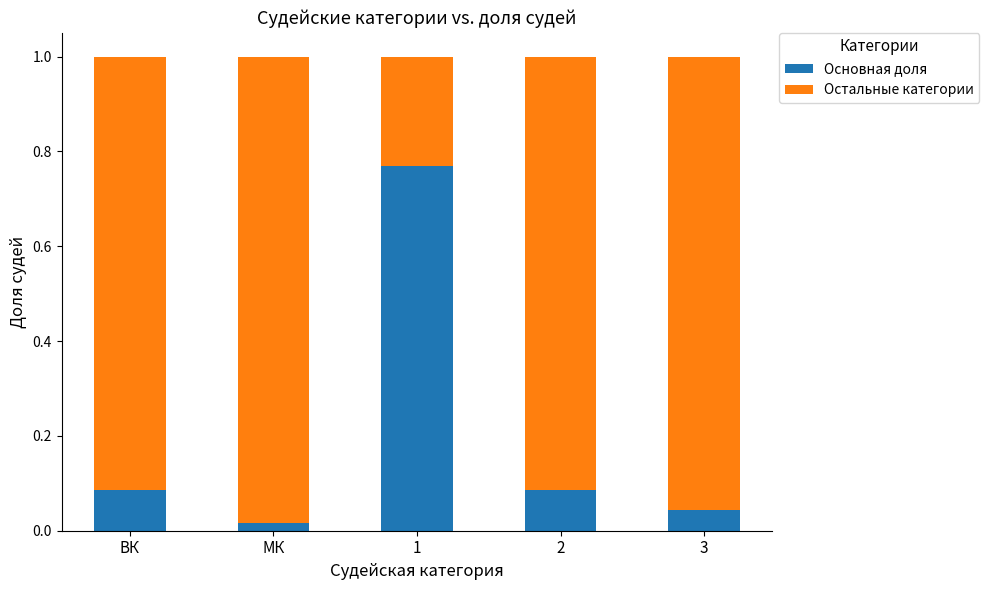

The value of Основная доля at 3 is 0.1. True or false?

False